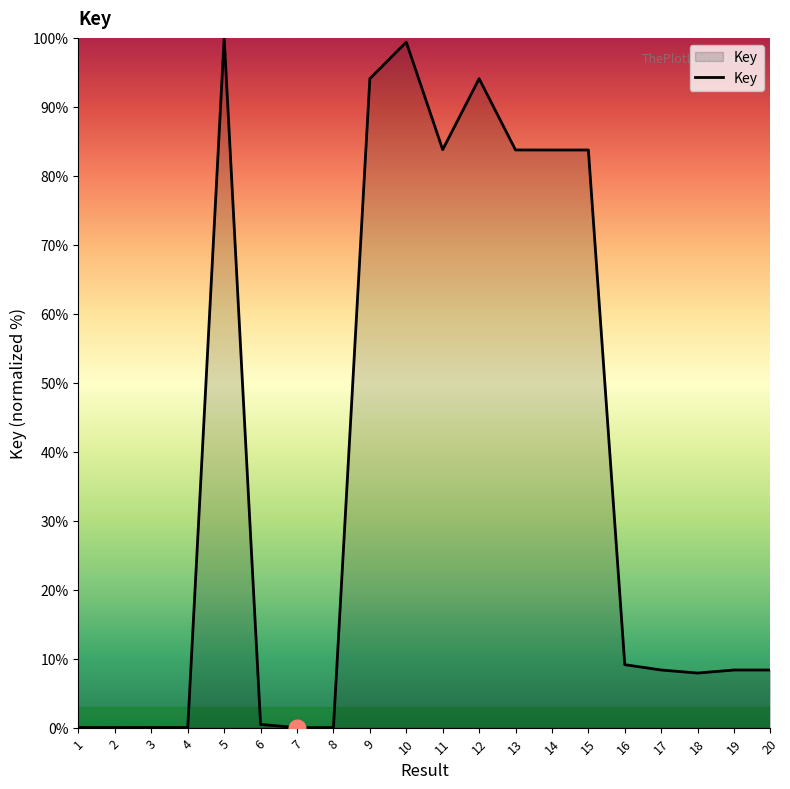

The chart shows a value of 9.1 at 16. True or false?

True